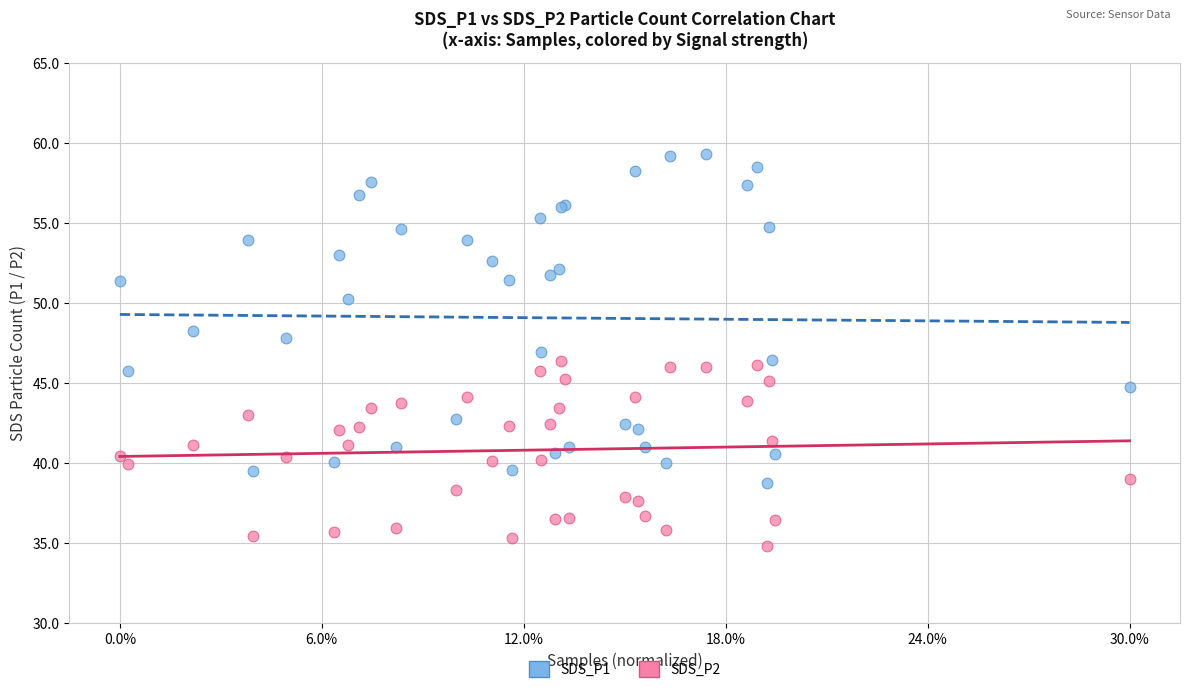

In the SDS_P1 series, what Y value is closest to 49?

48.2